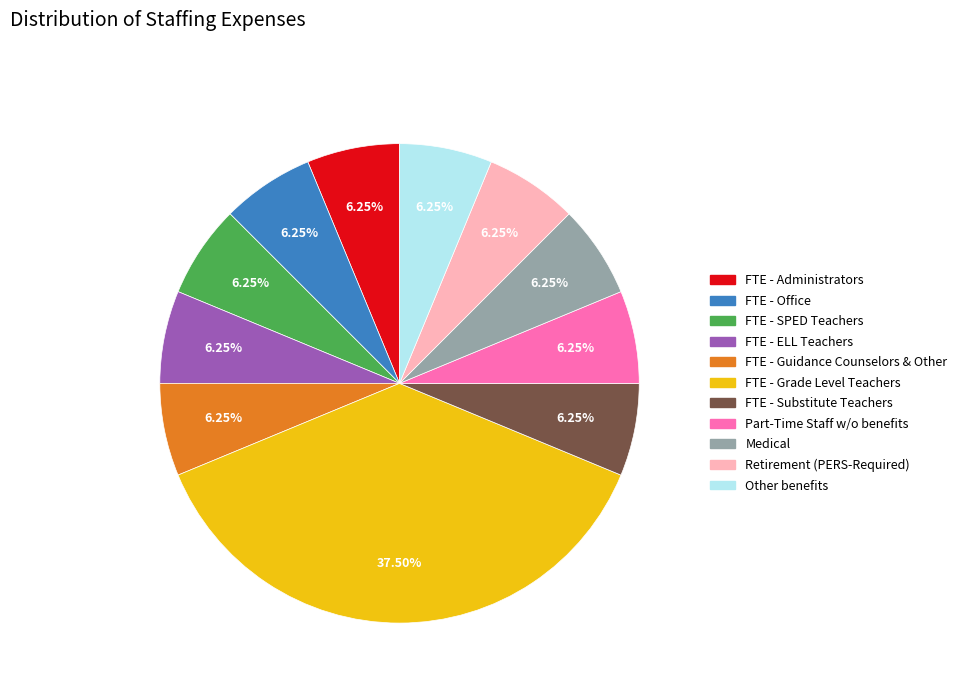

To the nearest percent, what portion does FTE - Substitute Teachers represent?

6%